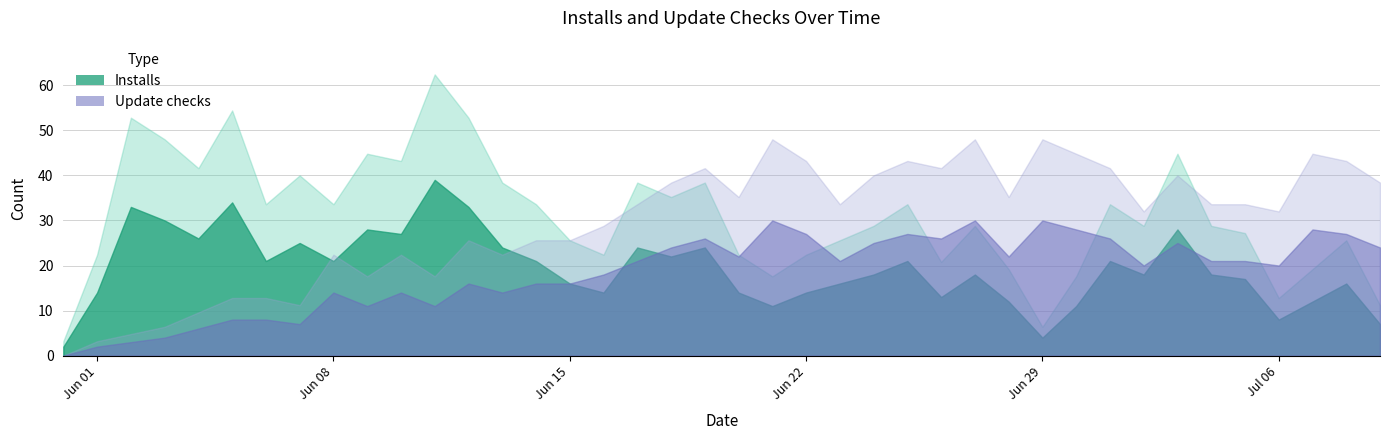

What is the difference between the maximum and second lowest values in the Update checks series?

28